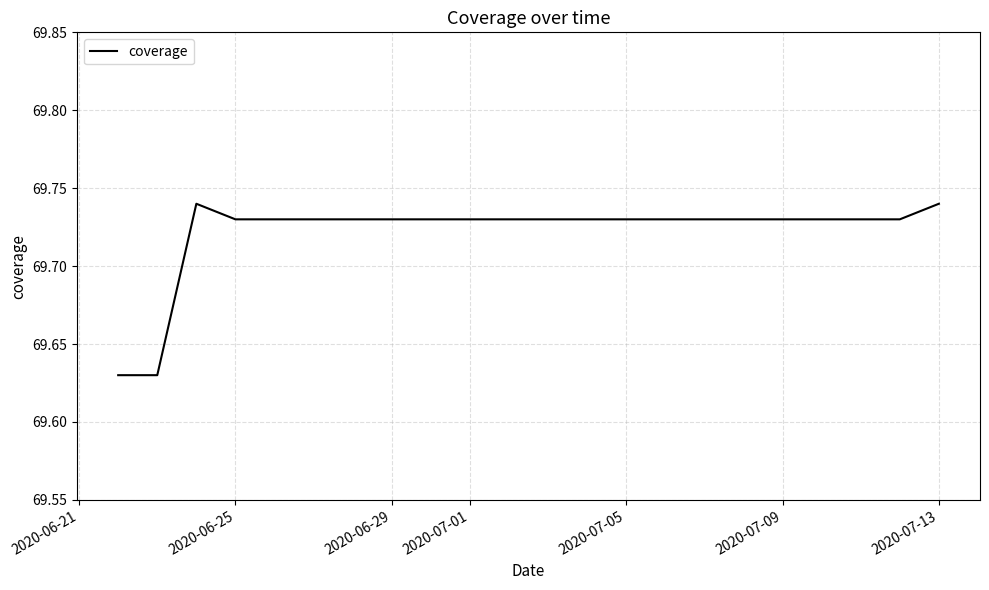

Count the values in the range 69 to 70.

7